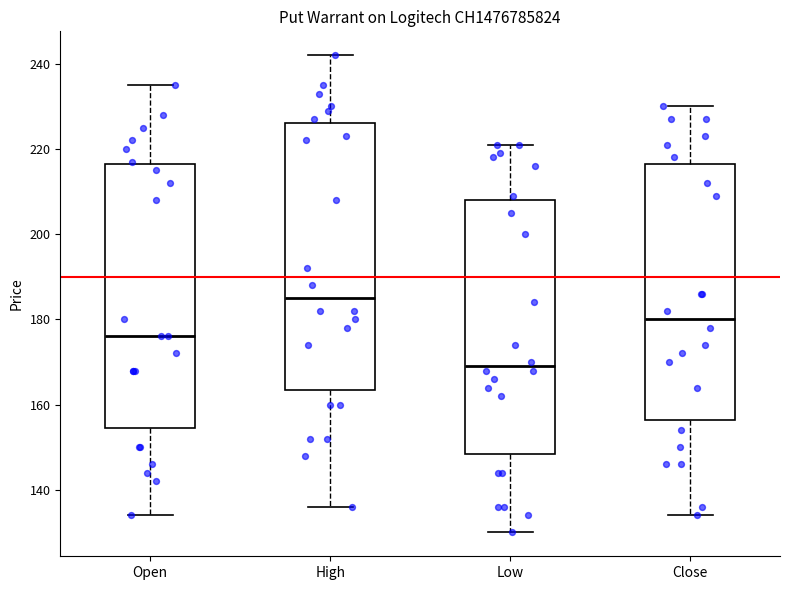

Reading left to right, read every box against the y-axis: the position of its median line, the range the box covers, and the ends of its whiskers. The values are not printed on the chart, so give them approximately, as read against the axis.

Open: median 176, box 154 to 216, whiskers 134 to 236
High: median 186, box 164 to 226, whiskers 136 to 242
Low: median 170, box 148 to 208, whiskers 130 to 222
Close: median 180, box 156 to 216, whiskers 134 to 230